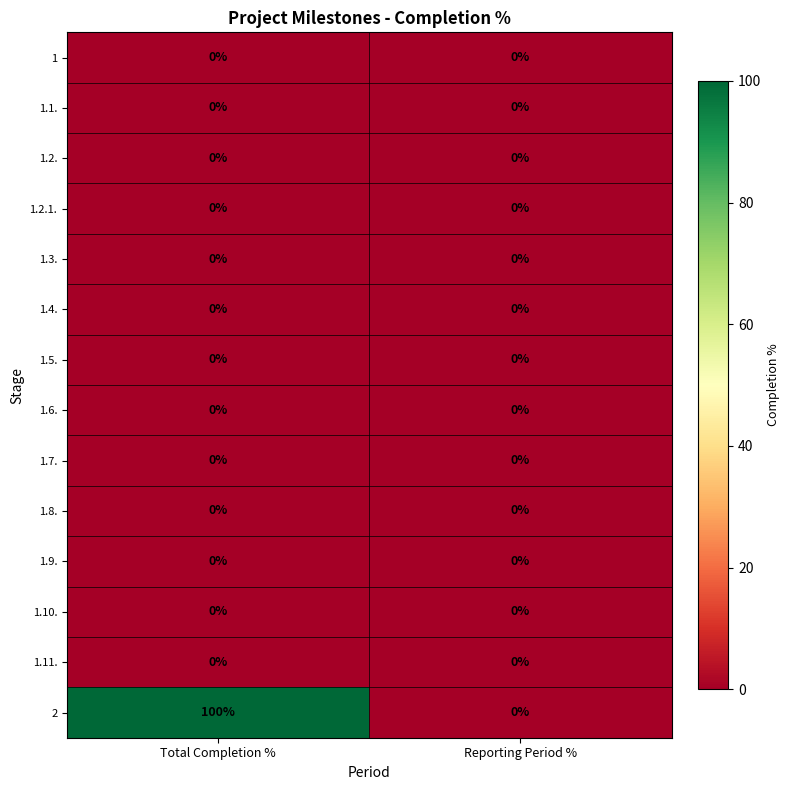

How many categories are shown in the chart?

2